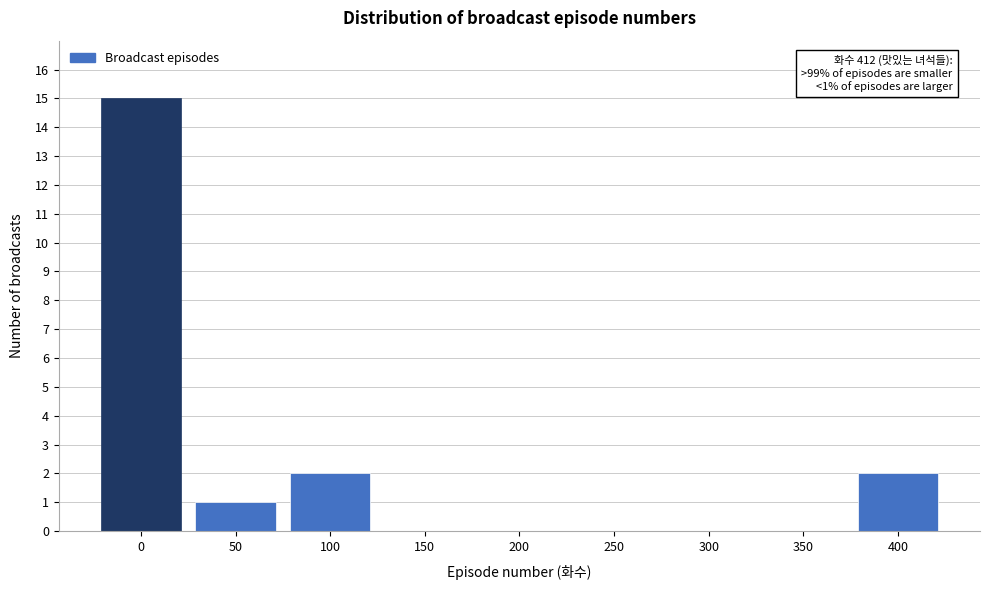

Reading left to right, transcribe all the data shown in this chart.

0=15	50=1	100=2	150=0	200=0	250=0	300=0	350=0	400=2